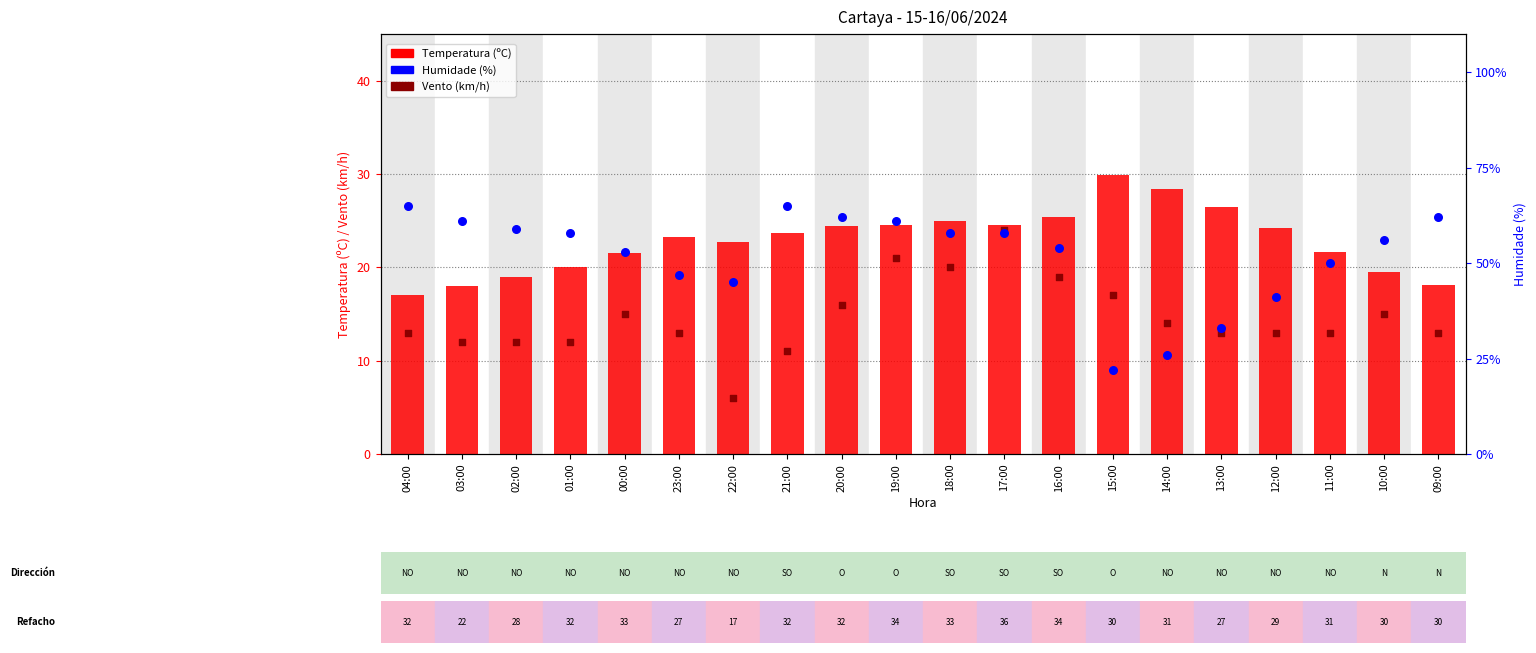

At which category is the sum across all series the highest?

19:00